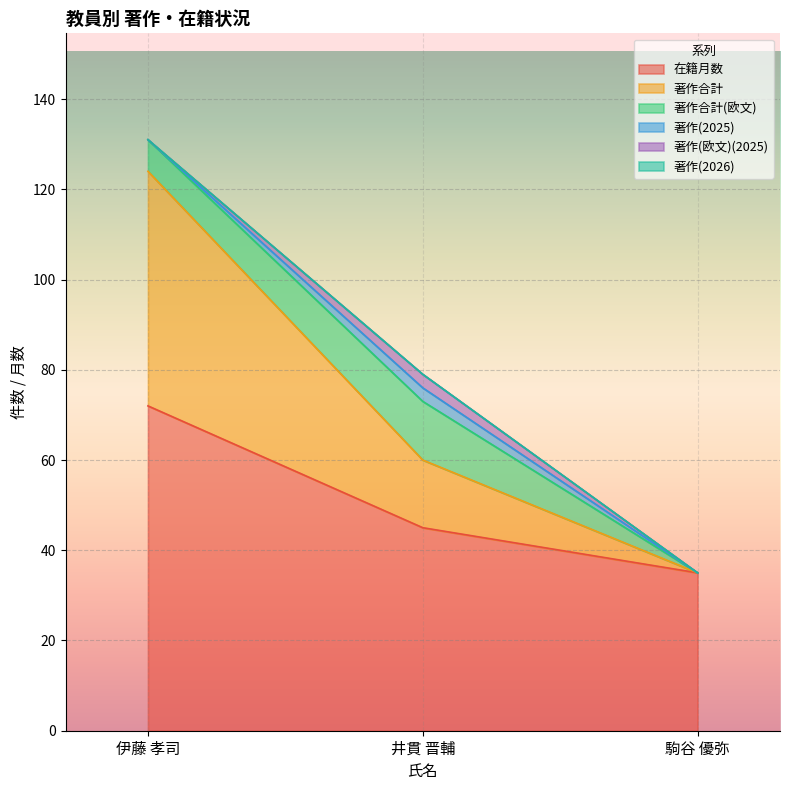

Does the chart display data point markers on the line(s)?

No